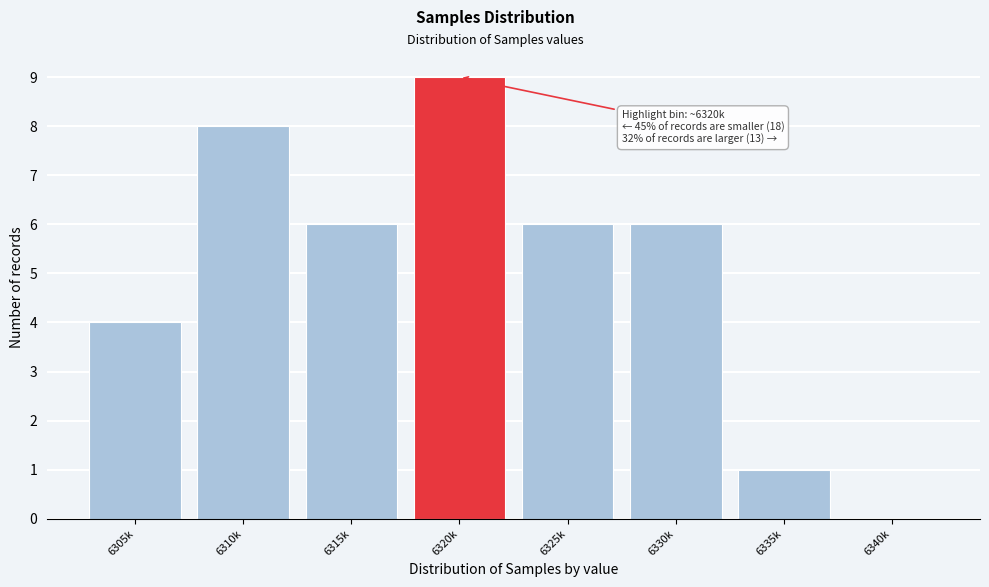

Reading left to right, extract all data points from this chart.

6305k=4	6310k=8	6315k=6	6320k=9	6325k=6	6330k=6	6335k=1	6340k=0